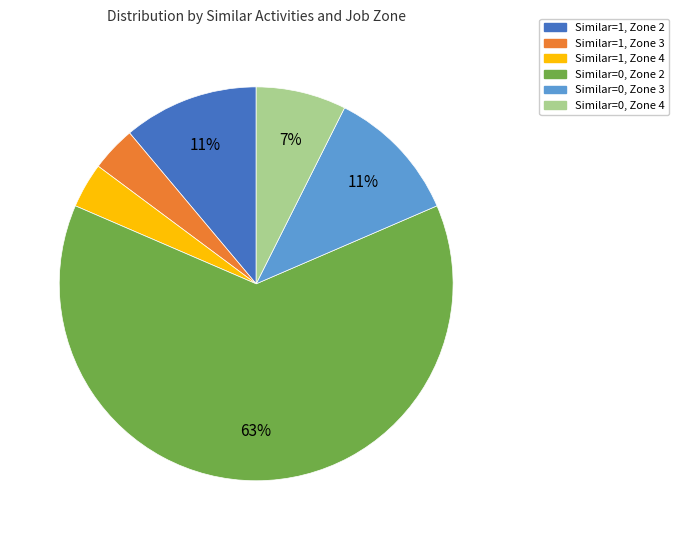

How many slices are in this pie chart?

6